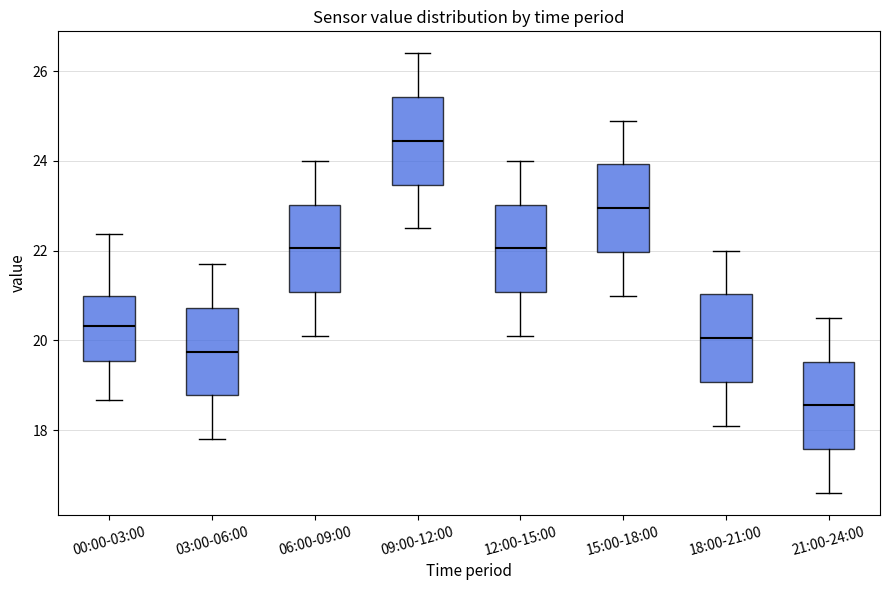

Reading left to right, read every box against the y-axis: the position of its median line, the range the box covers, and the ends of its whiskers. The values are not printed on the chart, so give them approximately, as read against the axis.

00:00-03:00: median 20.4, box 19.6 to 21.0, whiskers 18.6 to 22.4
03:00-06:00: median 19.8, box 18.8 to 20.8, whiskers 17.8 to 21.8
06:00-09:00: median 22.0, box 21.0 to 23.0, whiskers 20.2 to 24.0
09:00-12:00: median 24.4, box 23.4 to 25.4, whiskers 22.6 to 26.4
12:00-15:00: median 22.0, box 21.0 to 23.0, whiskers 20.2 to 24.0
15:00-18:00: median 23.0, box 22.0 to 24.0, whiskers 21.0 to 25.0
18:00-21:00: median 20.0, box 19.0 to 21.0, whiskers 18.2 to 22.0
21:00-24:00: median 18.6, box 17.6 to 19.6, whiskers 16.6 to 20.6